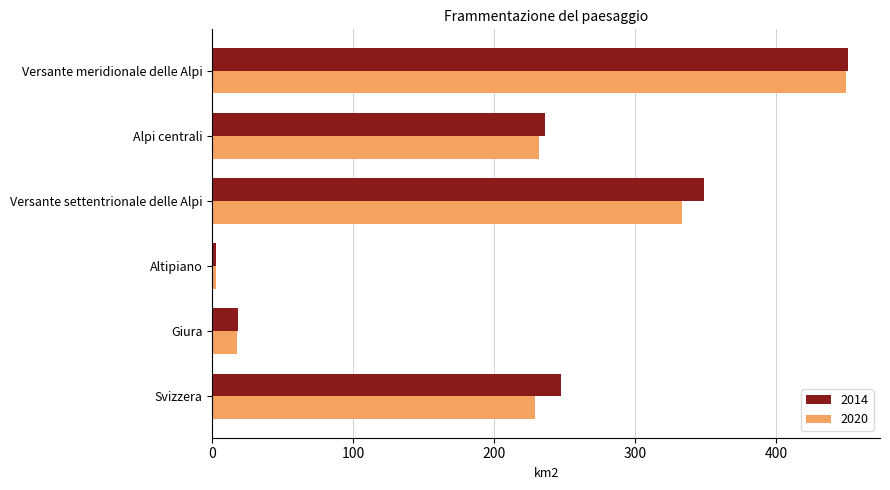

True or false: 2020 has a value of 231.6 at Alpi centrali.

True